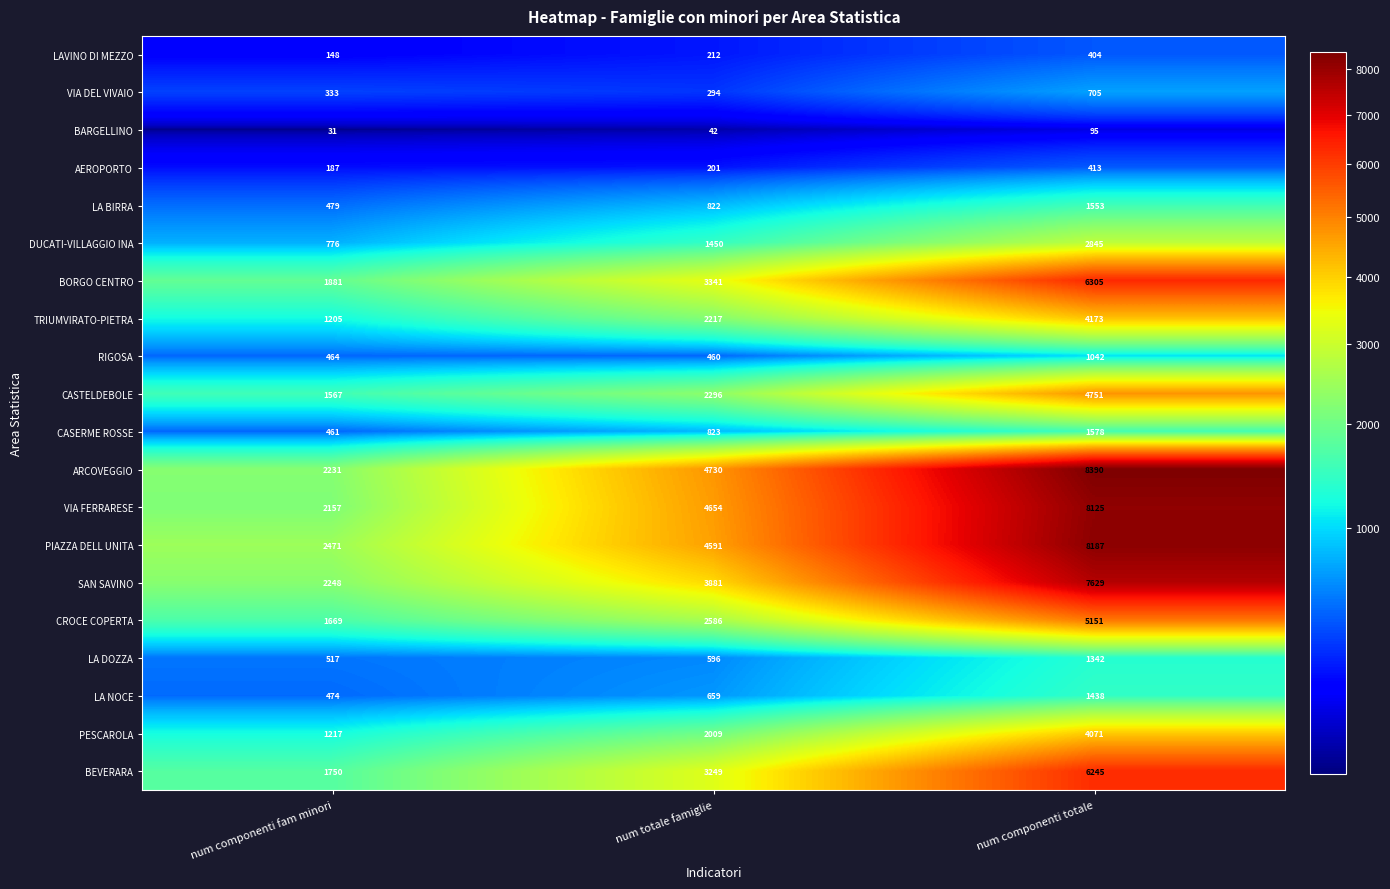

How many categories are shown in the chart?

3